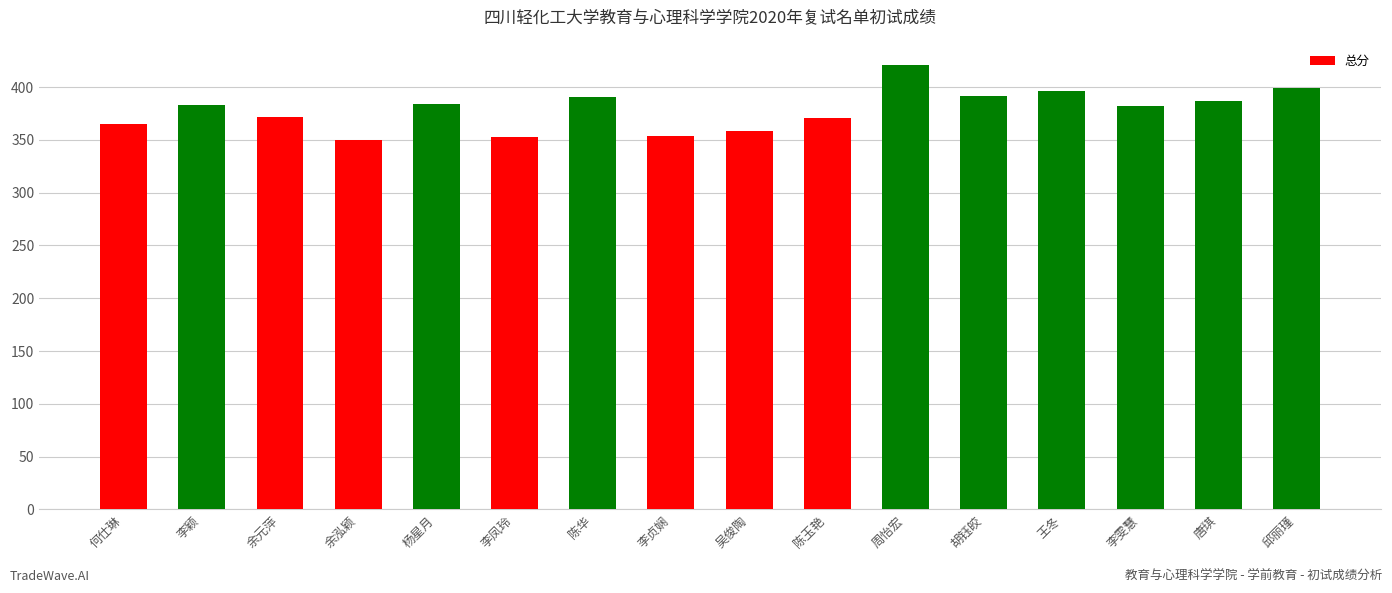

What is the change in value from 陈玉艳 to 王冬?

+25